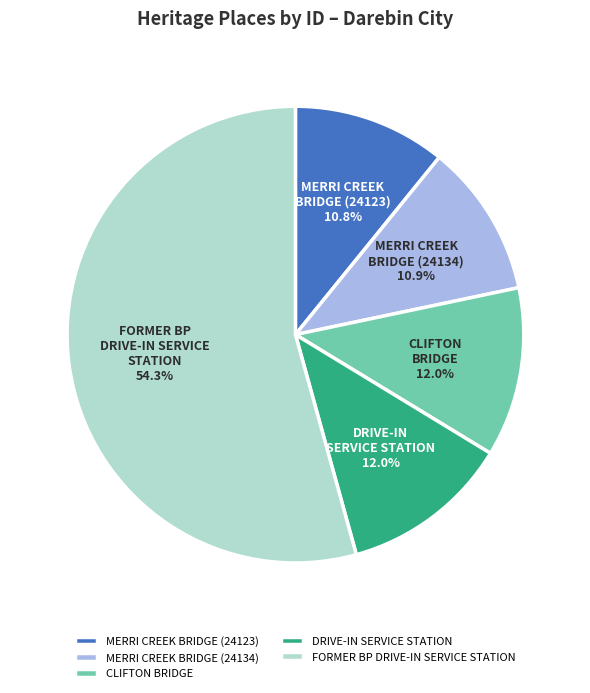

Is CLIFTON BRIDGE the majority of the pie?

No